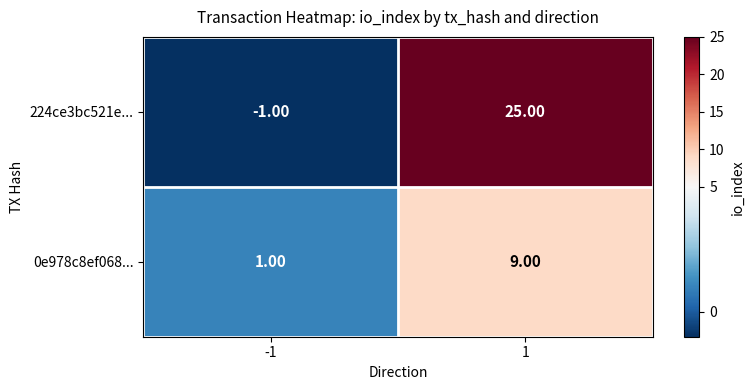

What is the sum of the 224ce3bc521e... values at -1 and 1?

24